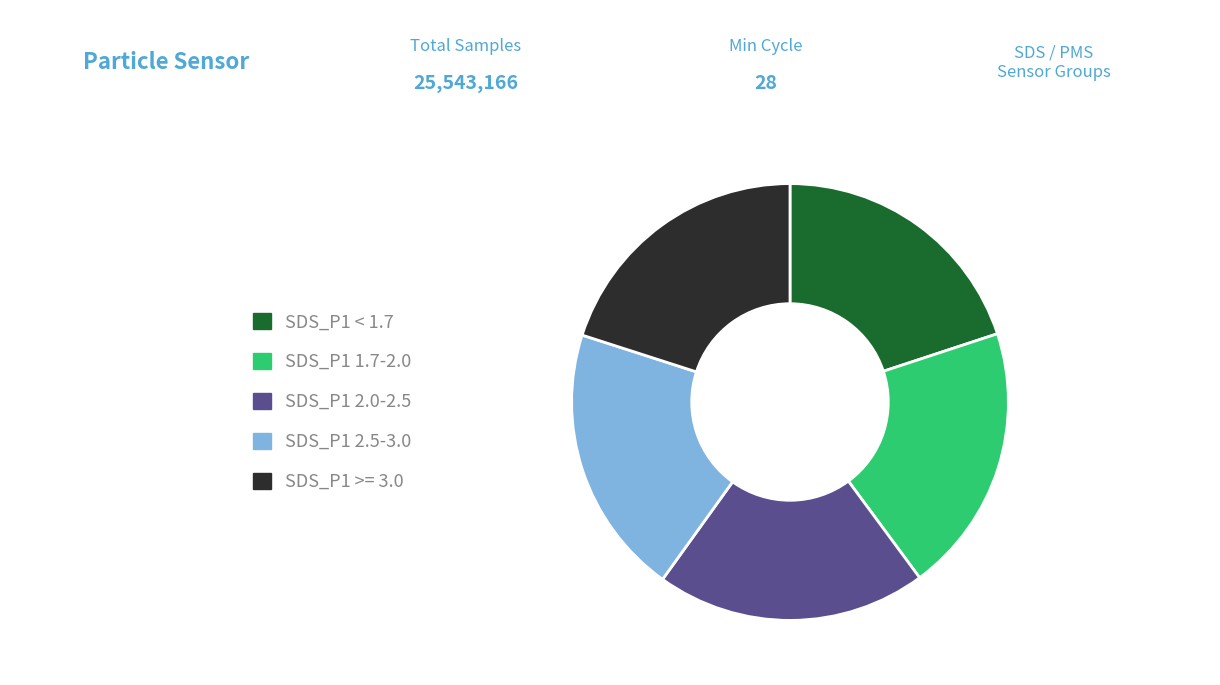

Count the number of slices in the pie.

5